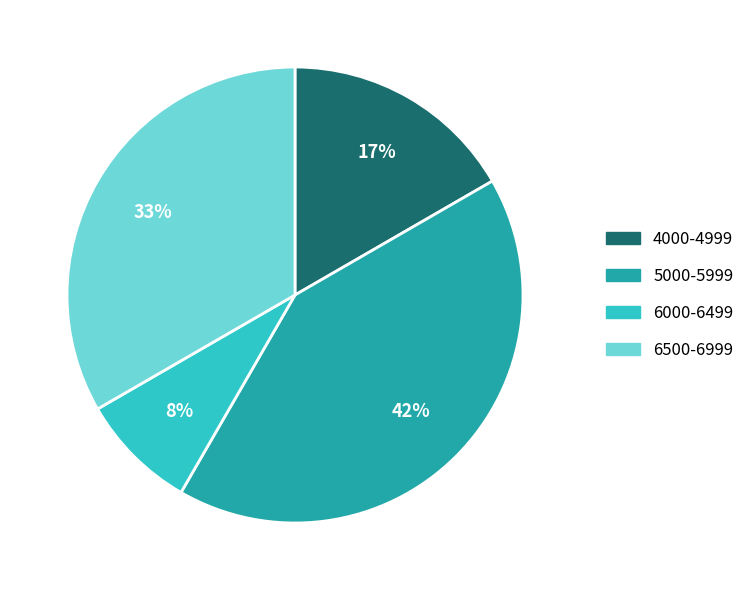

Is there a majority slice in this chart?

No